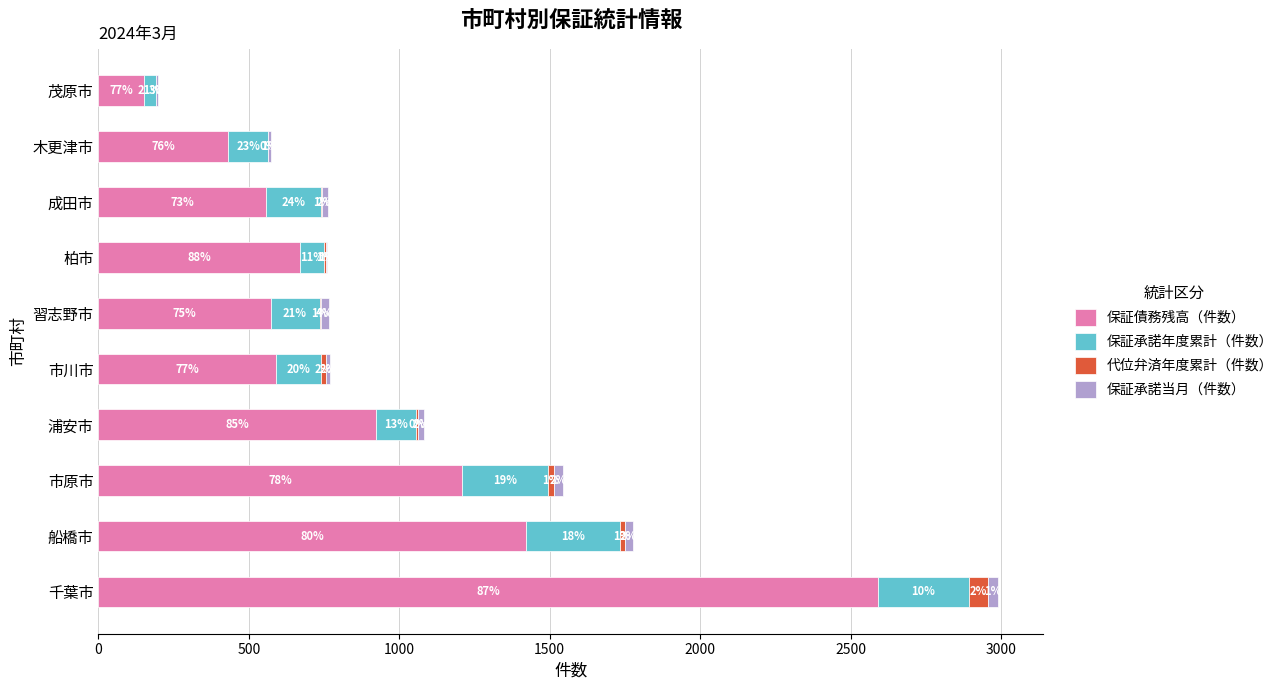

Reading left to right, list all the values displayed in this chart.

保証債務残高（件数）: 2592	1420	1208	921	590	572	669	557	432	151
保証承諾年度累計（件数）: 300	312	287	136	151	163	82	182	131	41
代位弁済年度累計（件数）: 63	17	19	5	14	4	5	4	2	0
保証承諾当月（件数）: 36	27	31	19	16	27	4	19	7	5